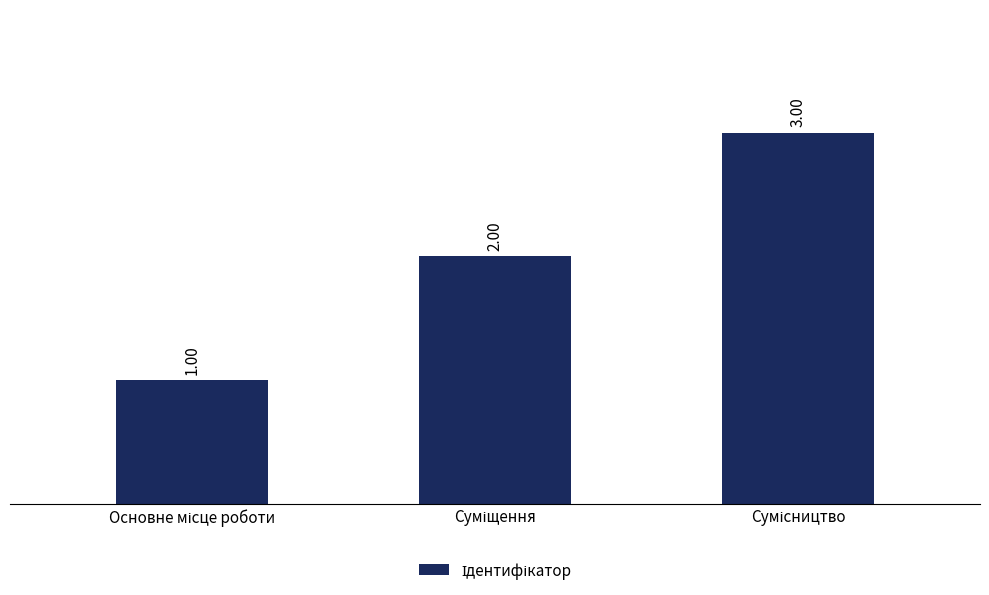

Reading right to left, list all the values displayed in this chart.

3	2	1